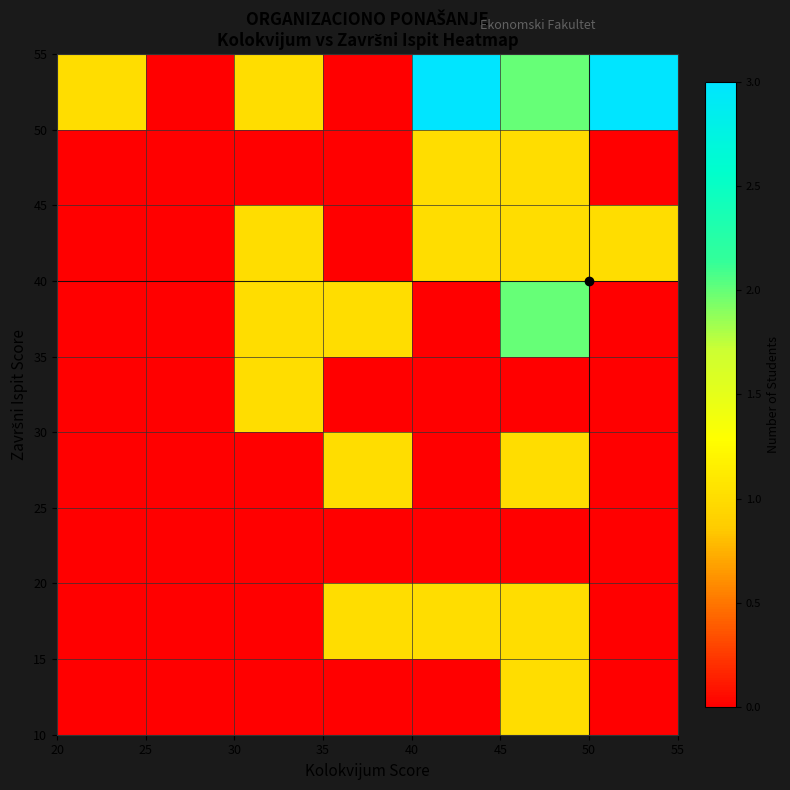

At how many categories does at least one series exceed 0?

6